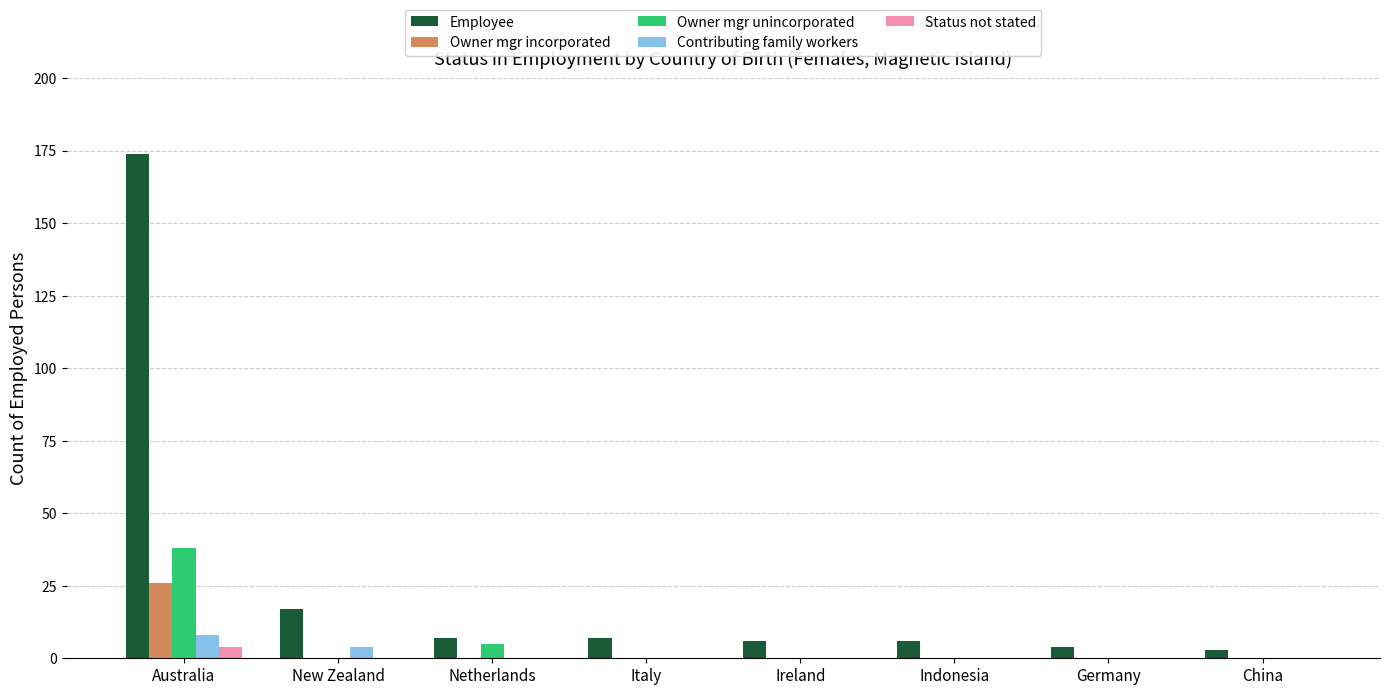

What is the sum of all Employee values?

224